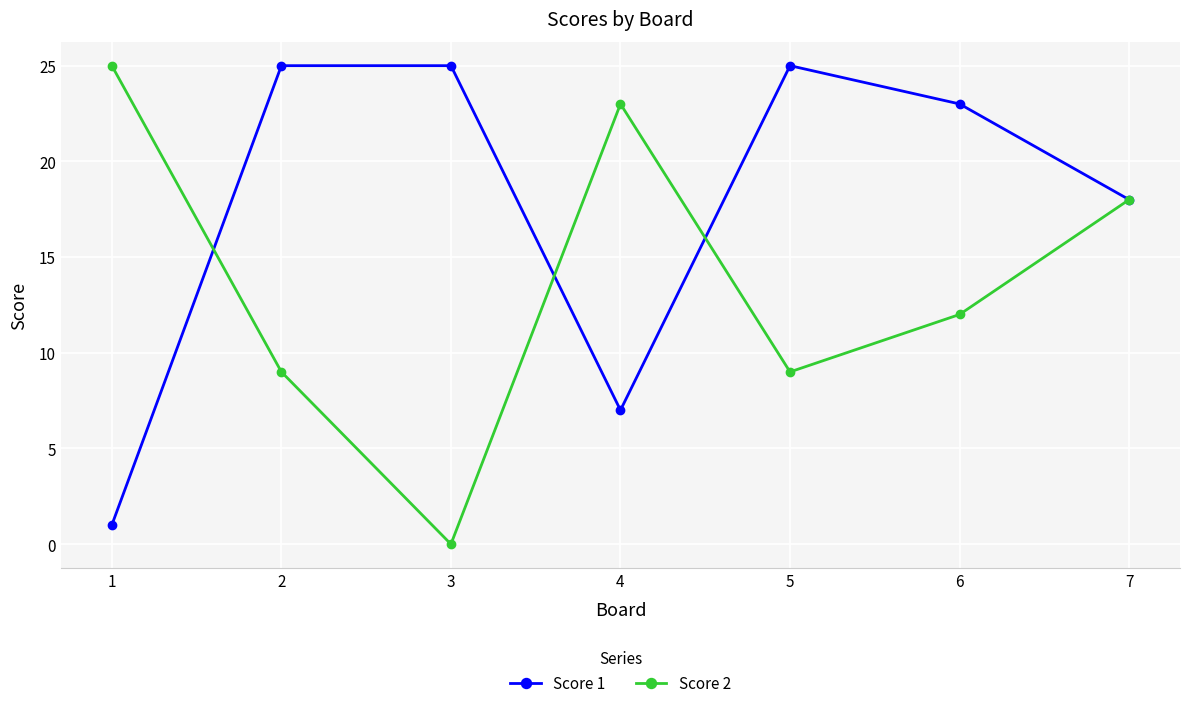

What is the total value across all series at 4?

30